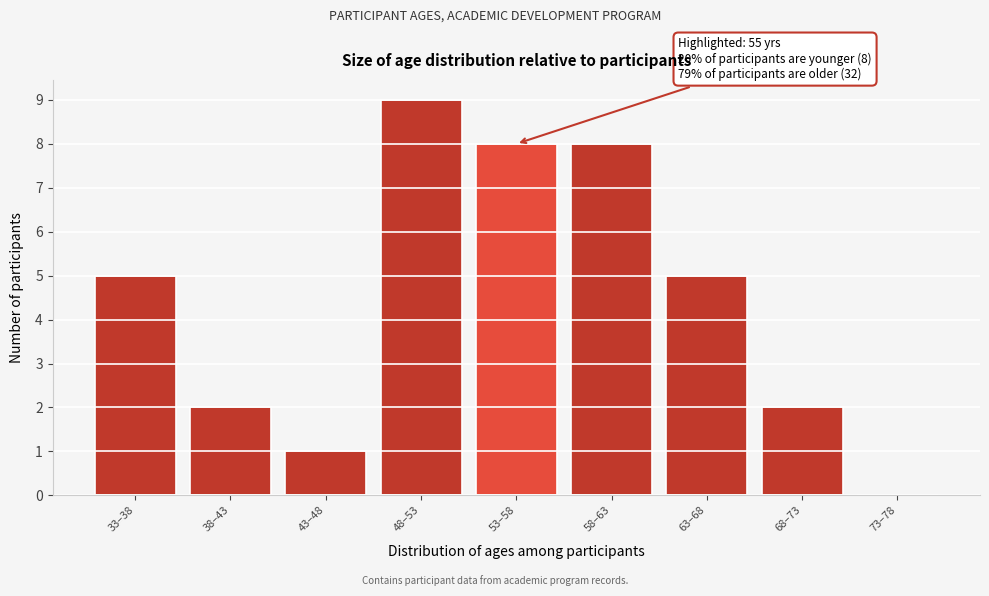

Reading left to right, list all the values displayed in this chart.

33–38=5	38–43=2	43–48=1	48–53=9	53–58=8	58–63=8	63–68=5	68–73=2	73–78=0